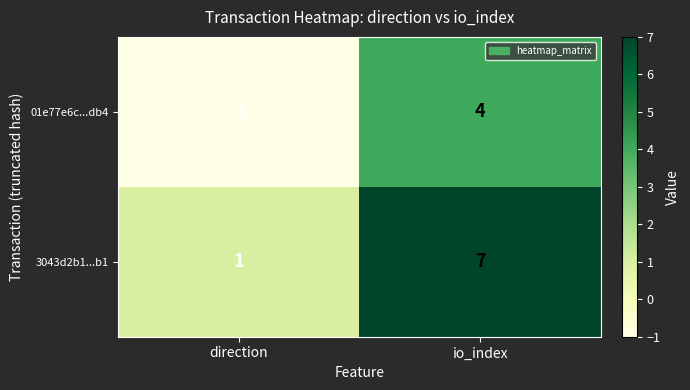

What is the maximum value shown in the chart?

7